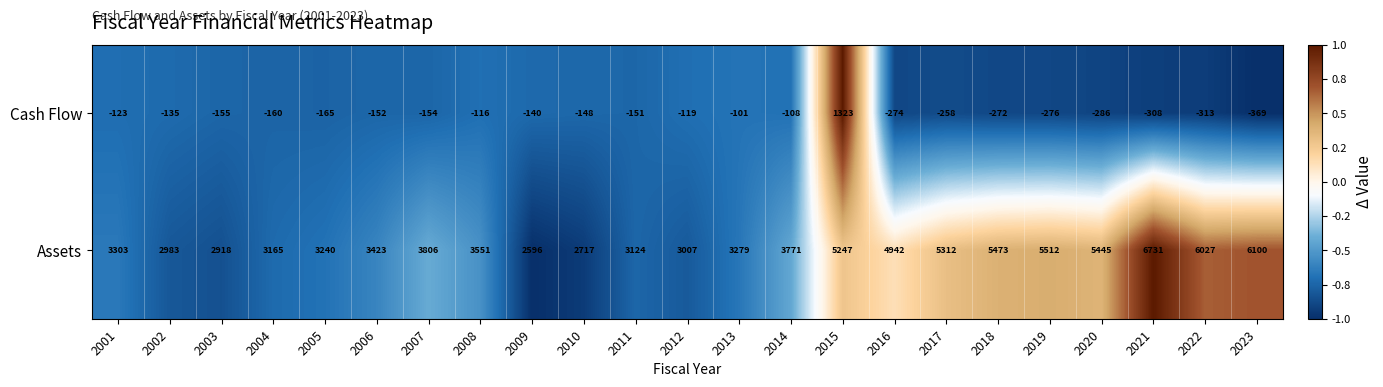

Is it true that Cash Flow equals -140 at 2009?

True